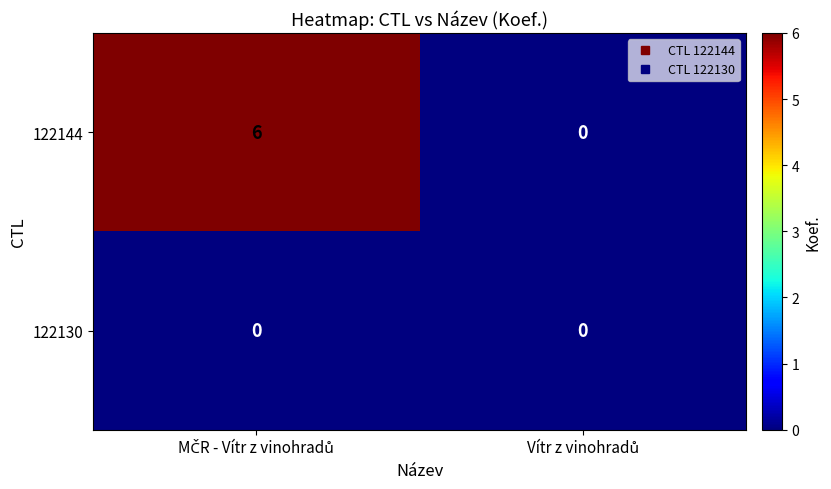

Which series has the widest spread of values?

122144